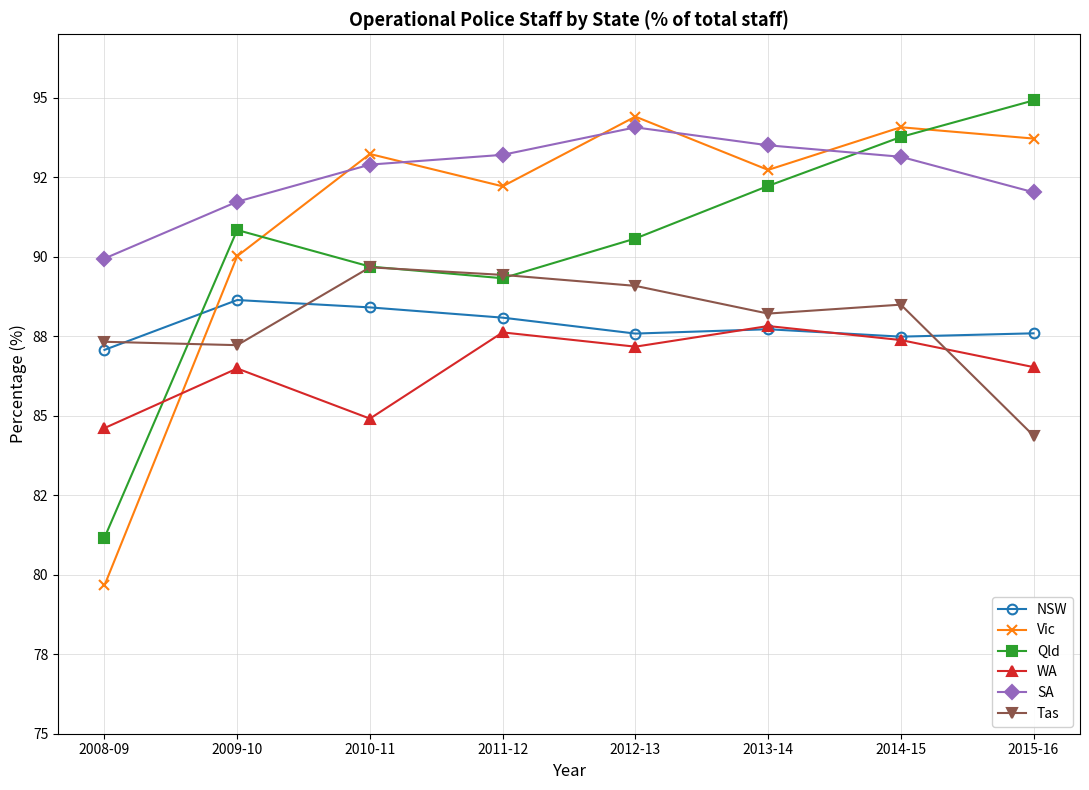

What position from the right is 2011-12?

5